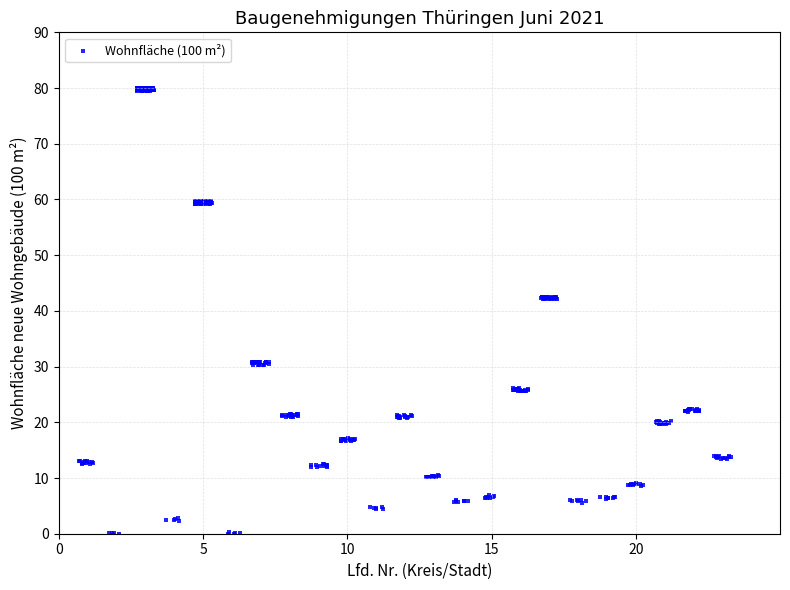

What is the range of Y values (max minus min)?

80.3